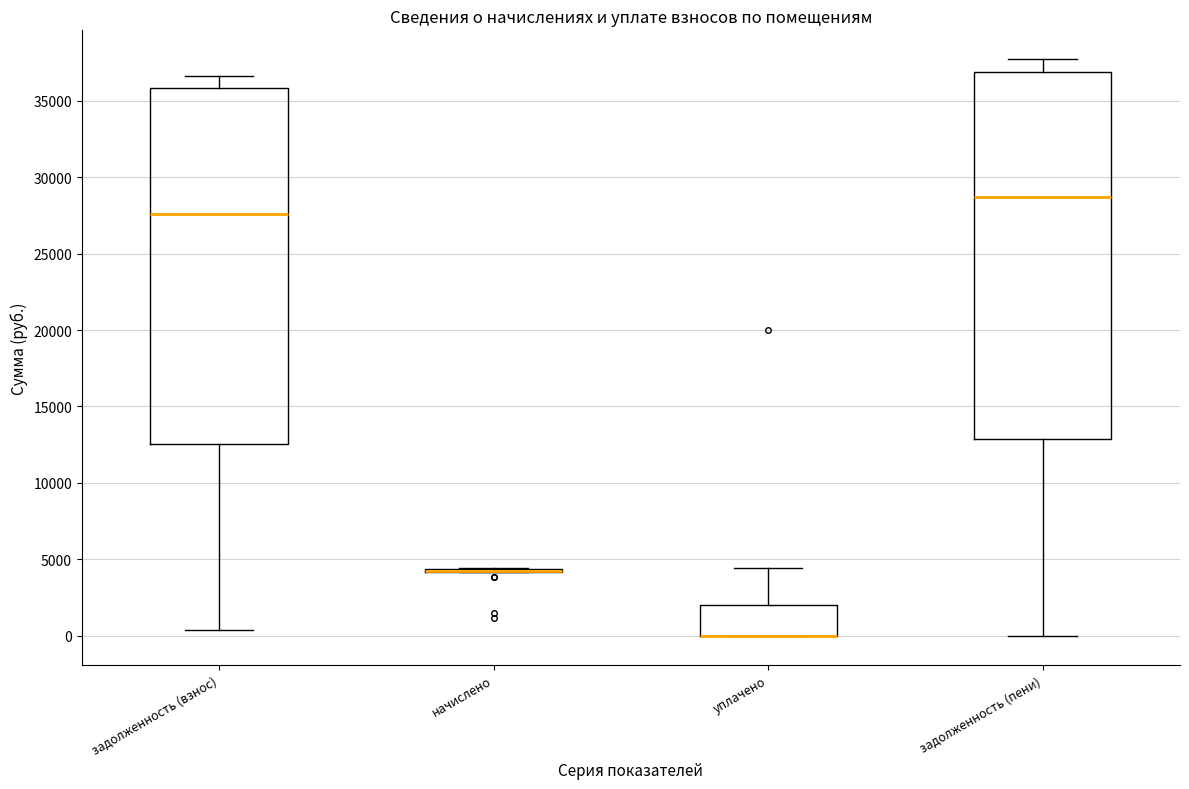

Where is the lower edge of the box for задолженность (пени) on the y-axis? The values are not printed on the chart, so give them approximately, as read against the axis.

13000